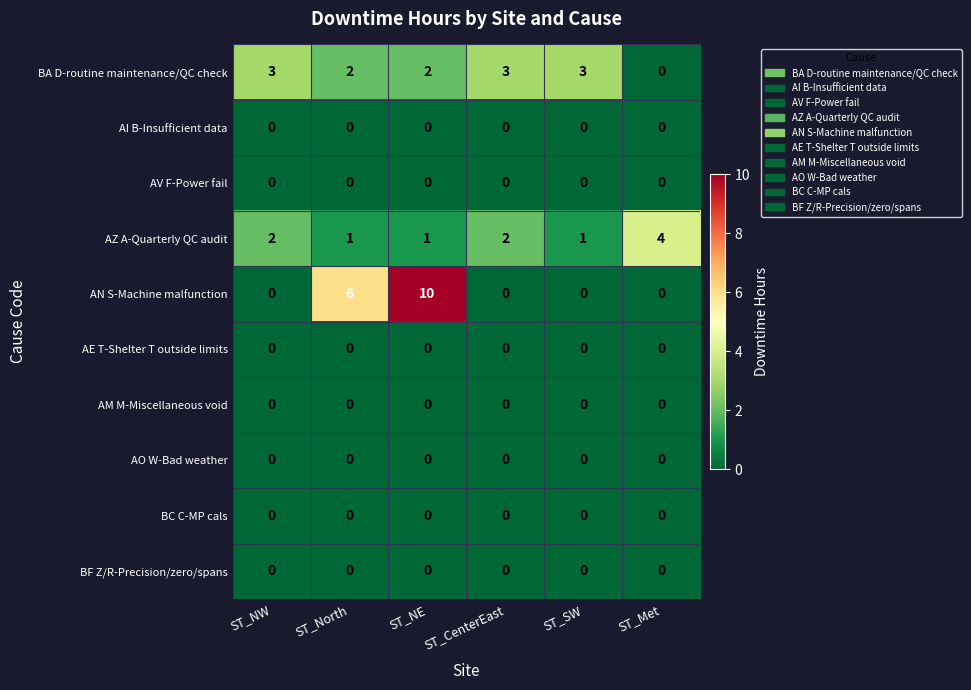

Which series changed the most between ST_North and ST_SW?

AN S-Machine malfunction